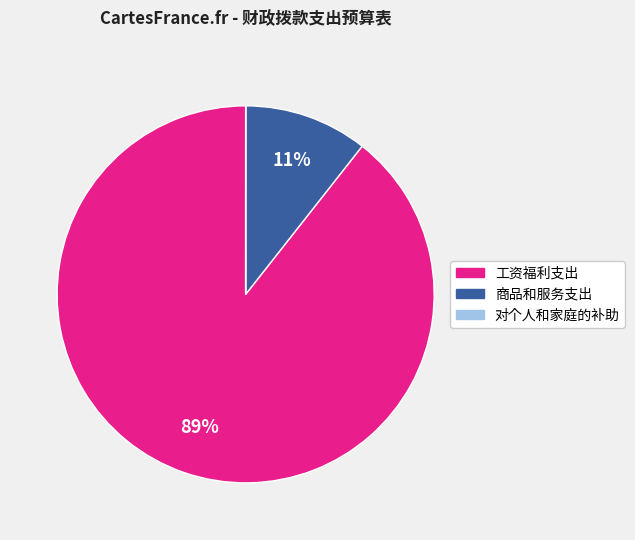

Which category has the biggest portion of the pie?

工资福利支出